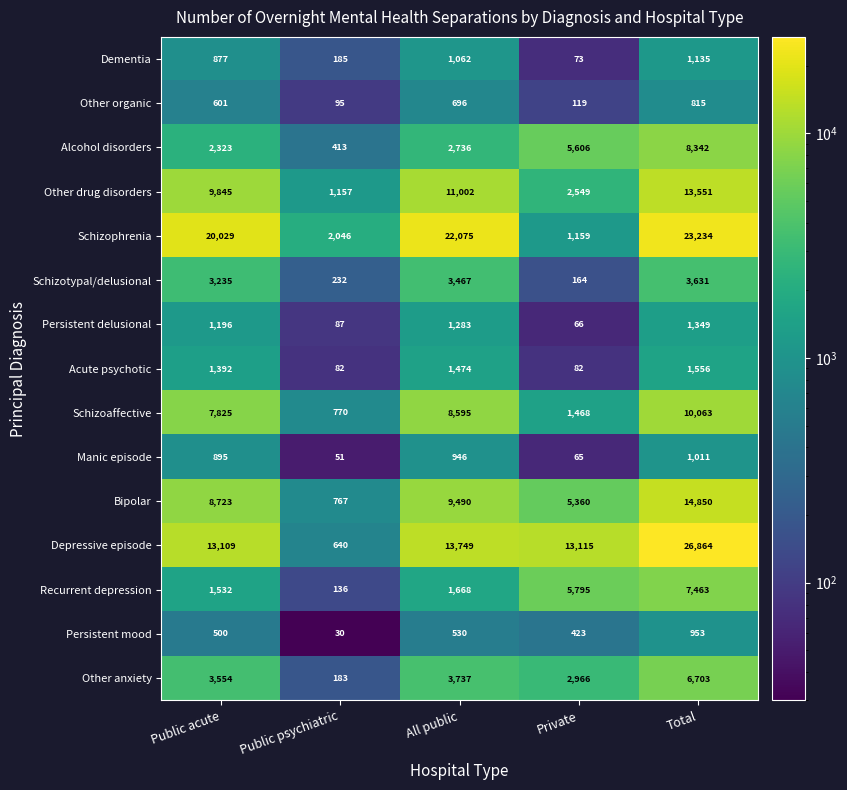

What value does the Other drug disorders series have at All public, to the nearest 100?

11000